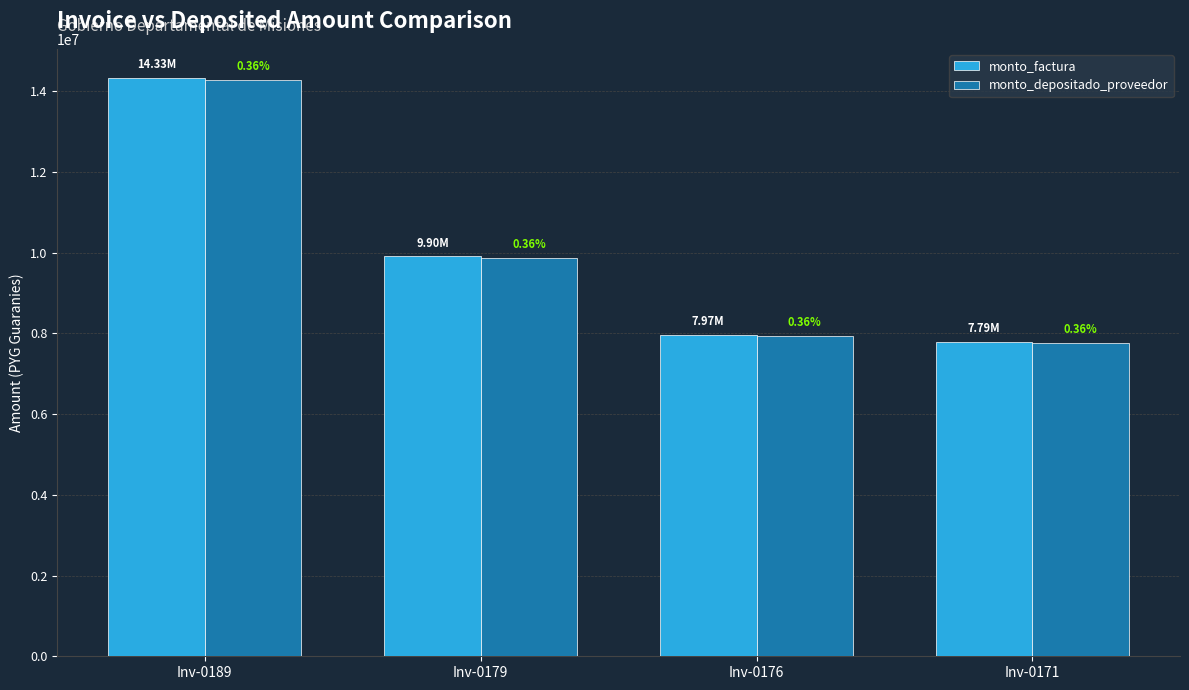

How many groups of bars are there?

4